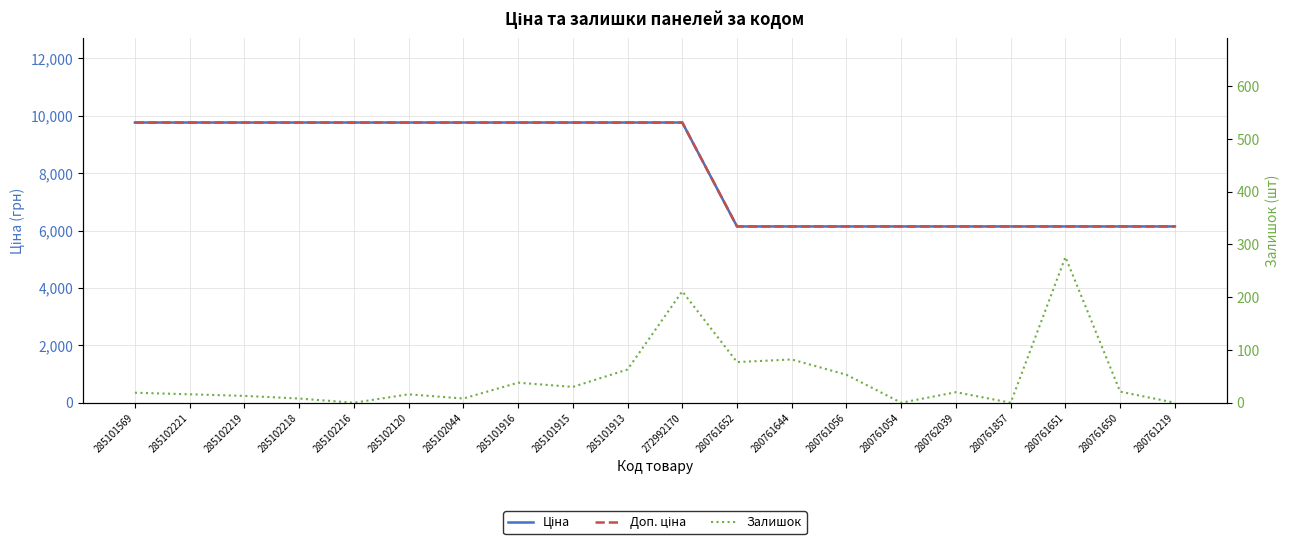

The value of Ціна at 280761219 is 6143.2. True or false?

True